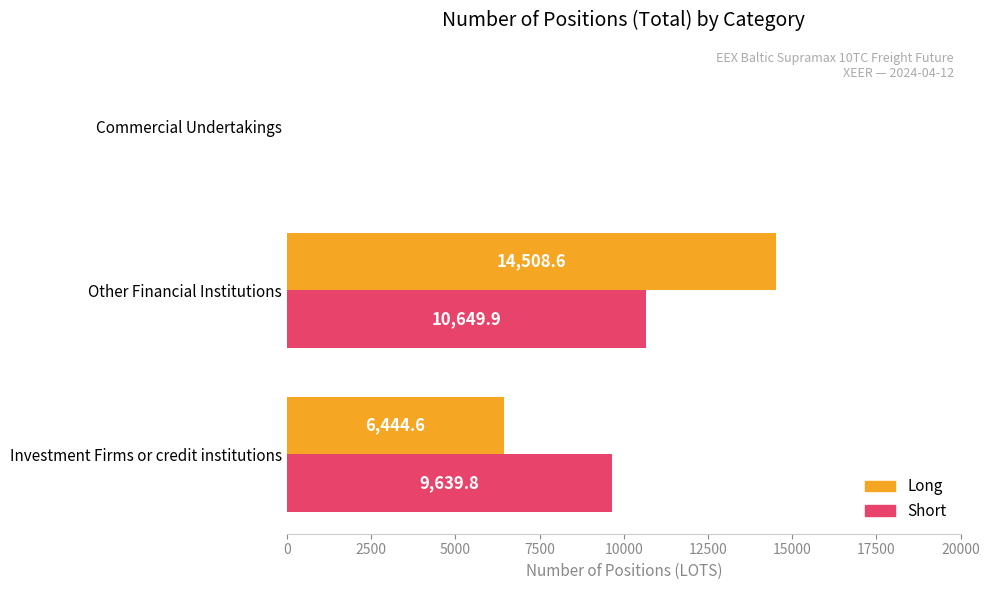

What is the highest value of the Short series?

10649.9